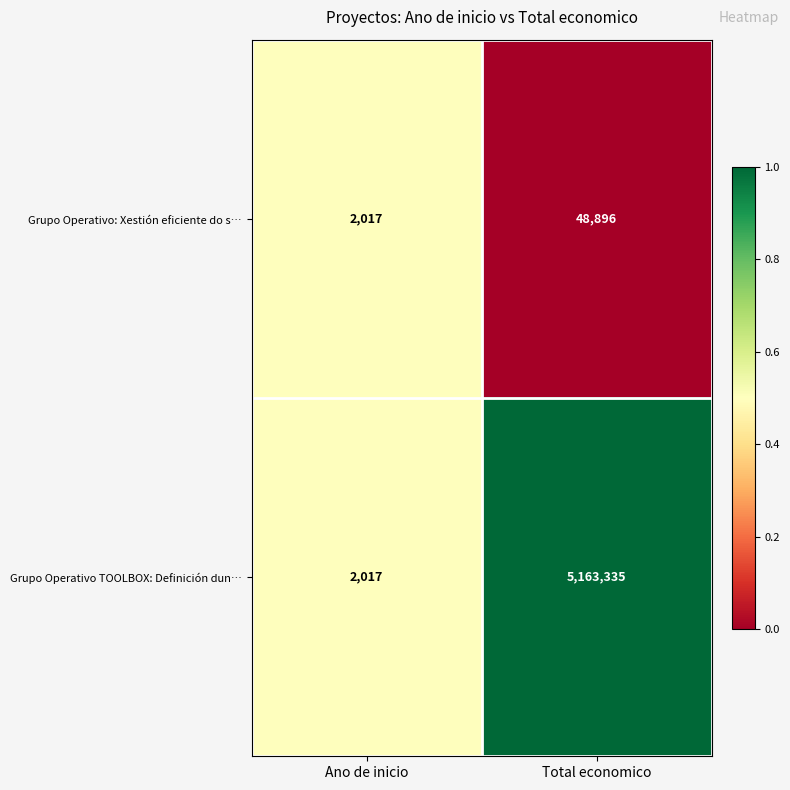

The value of Grupo Operativo: Xestión eficiente do s… at Total economico is 13302. True or false?

False